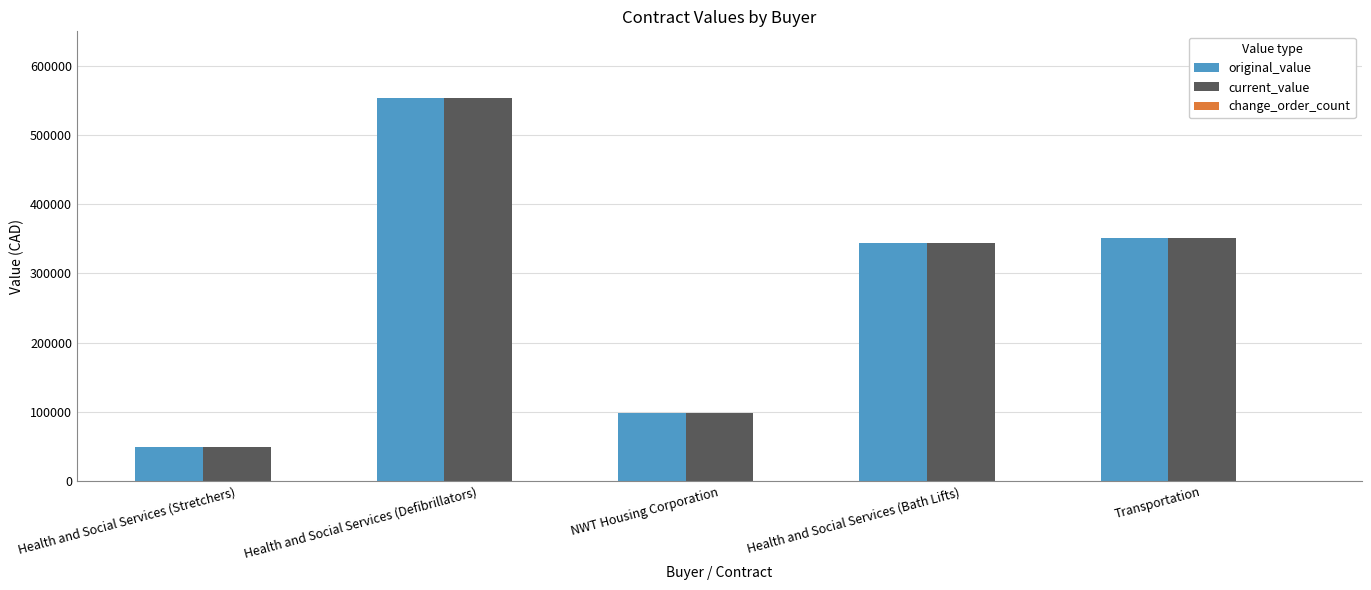

Is it true that original_value equals 142326.1 at NWT Housing Corporation?

False